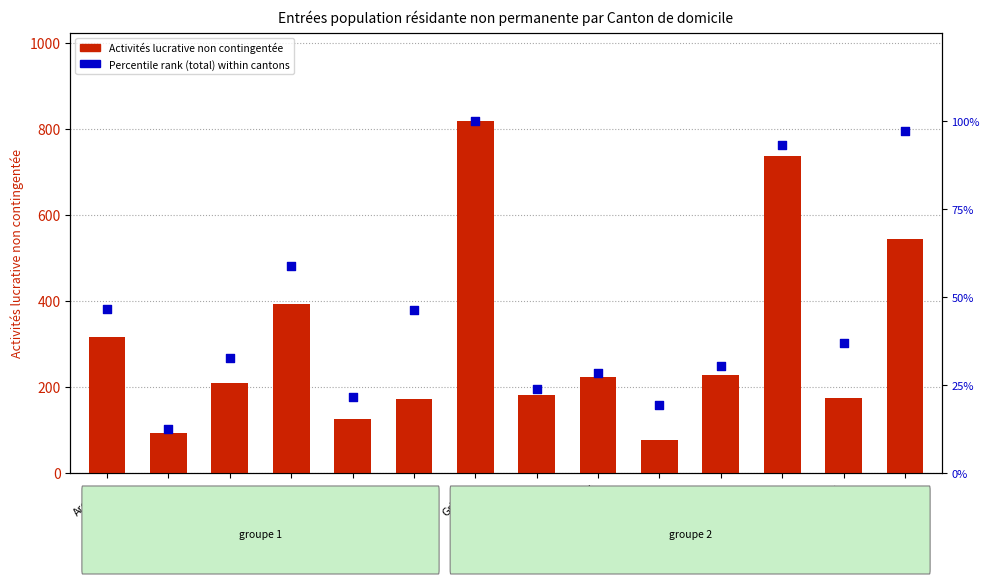

Is the value of Activités lucrative non contingentée at Genève greater than the value of Percentile rank (total) within cantons at Argovie?

Yes